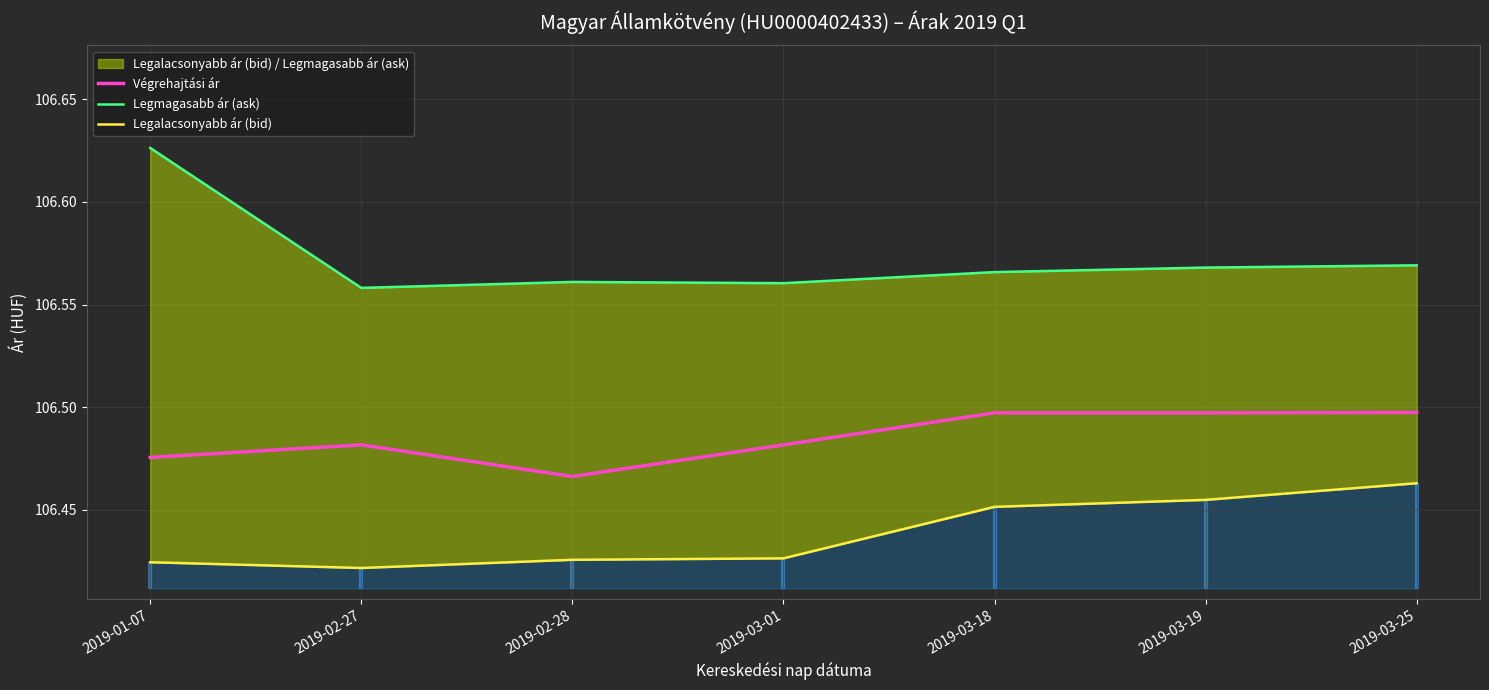

What is the average value of the Legmagasabb ár (ask) series?

106.6